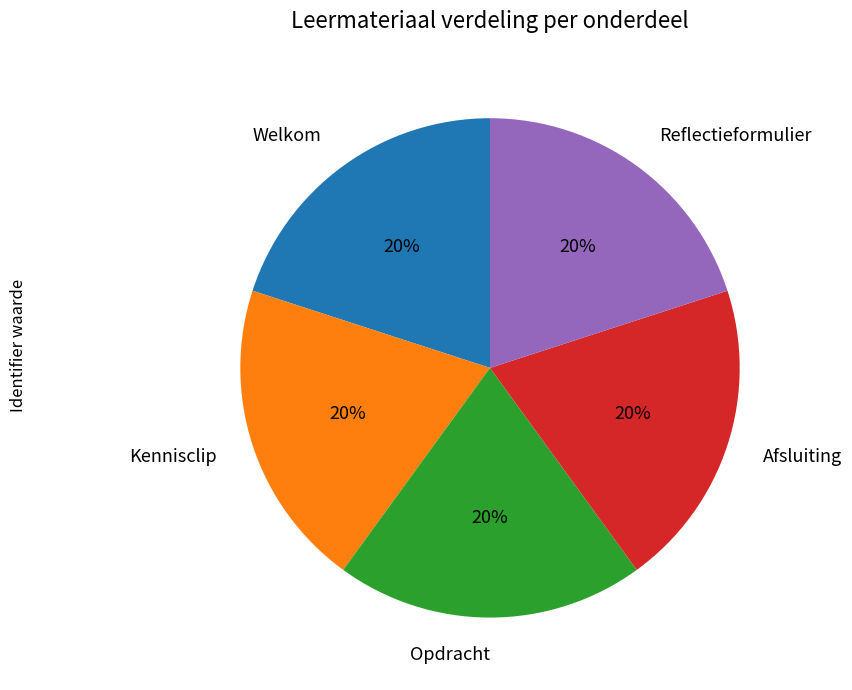

Is there a majority slice in this chart?

No